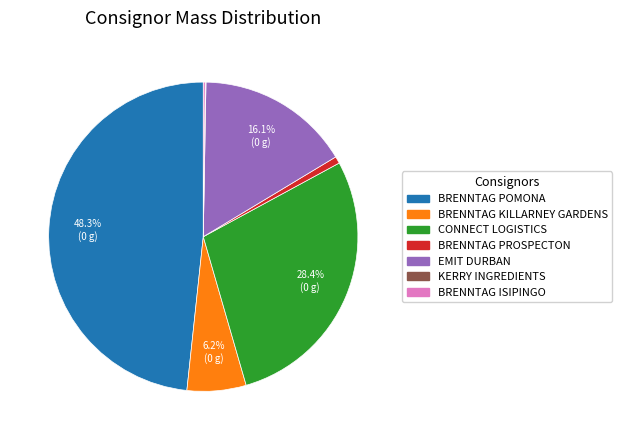

Is BRENNTAG POMONA the majority of the pie?

No